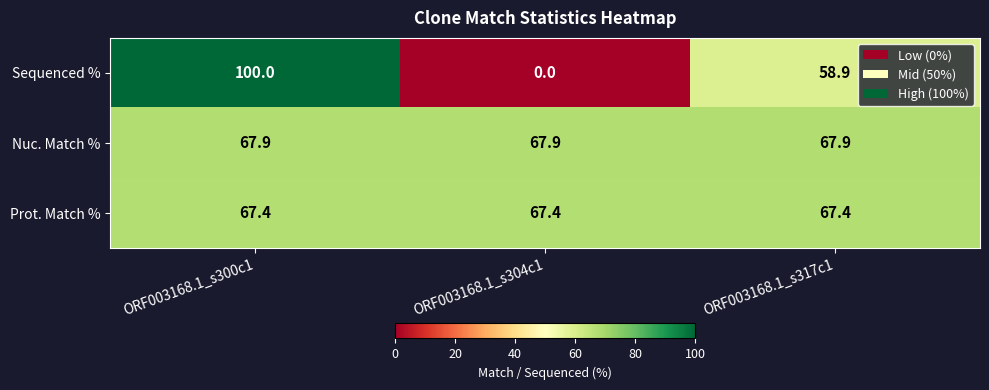

The value of Sequenced % at ORF003168.1_s317c1 is 58.9. True or false?

True